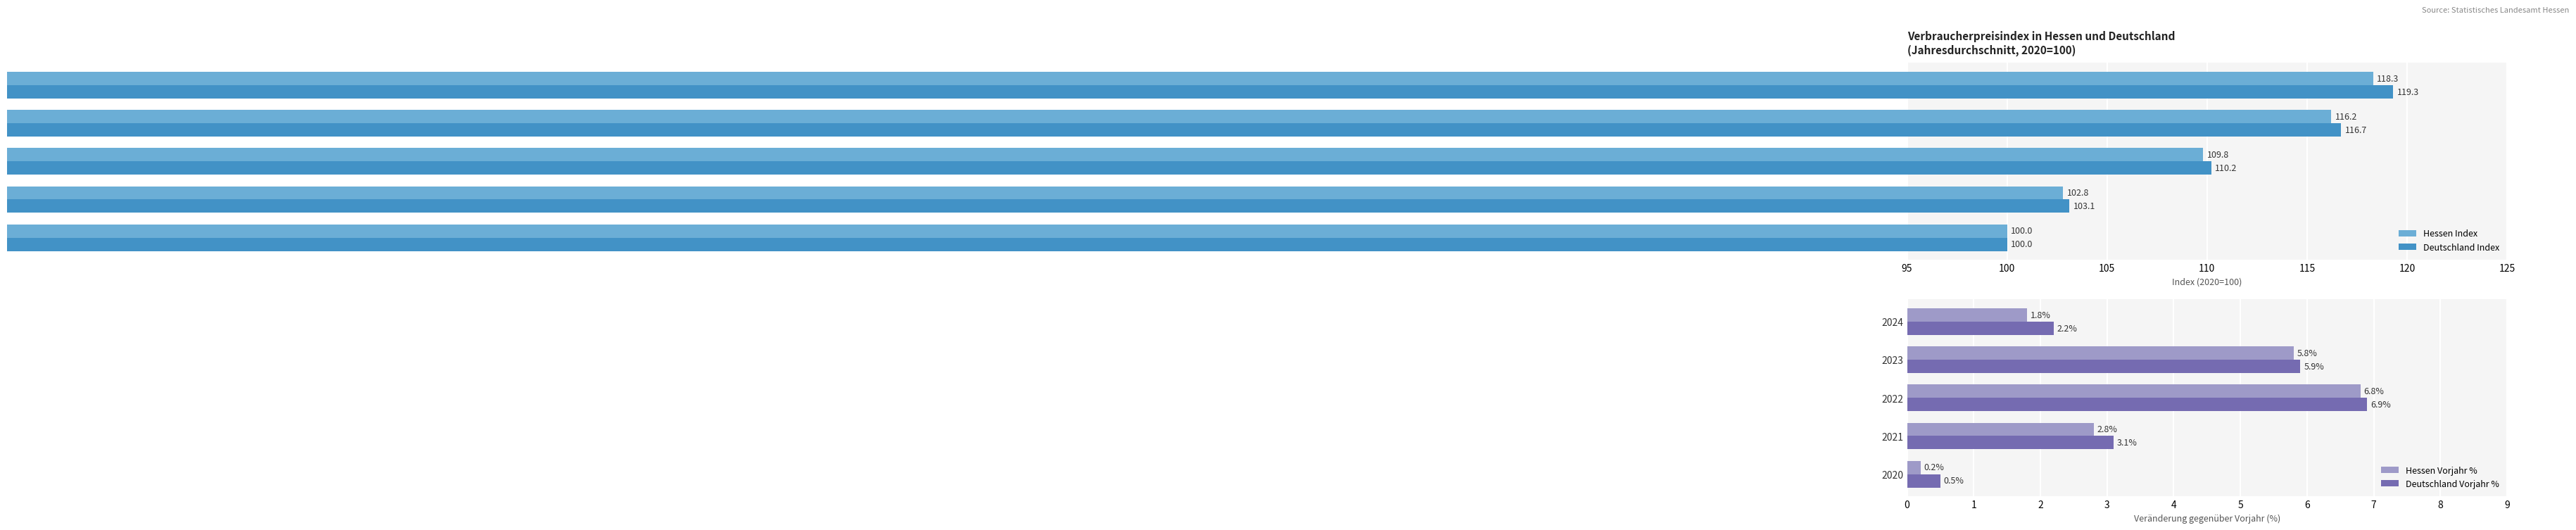

The Deutschland Index series shows 48.0 at 2020. True or false?

False